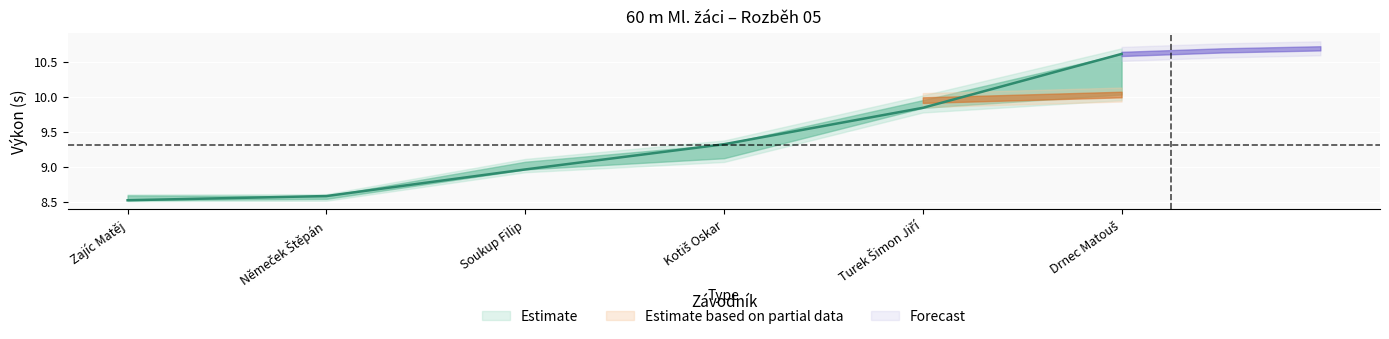

Is the value of Výkon at Drnec Matouš greater than the value of SB at Drnec Matouš?

Yes